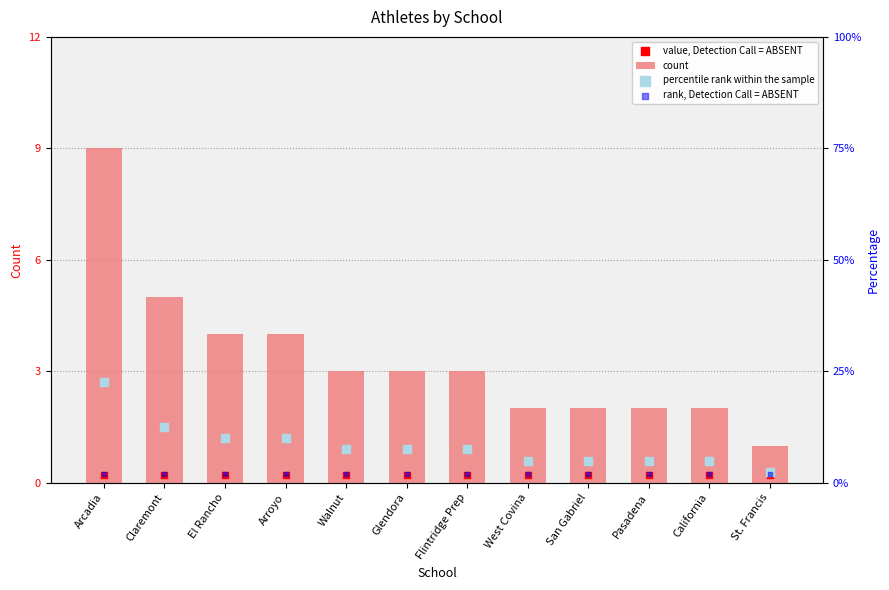

Which series has the widest spread of Y values?

percentile rank within the sample